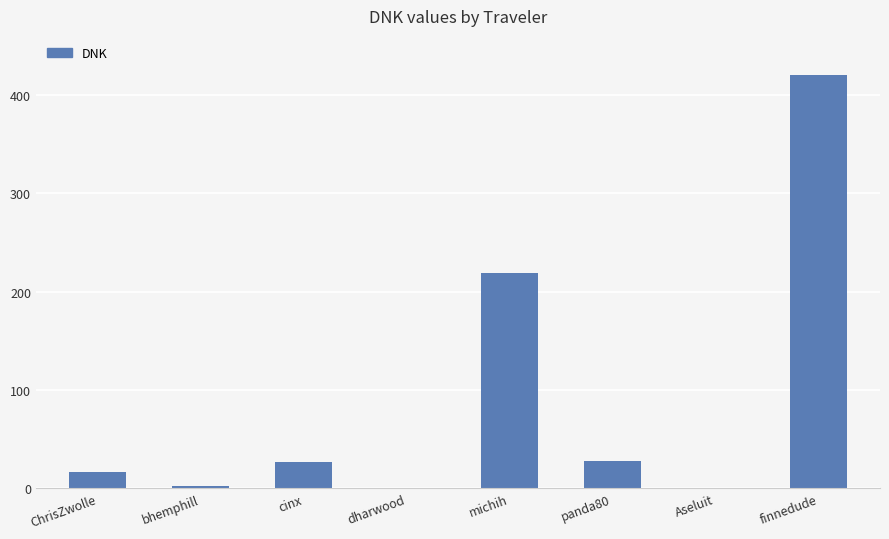

What is the approximate value at cinx?

27.2